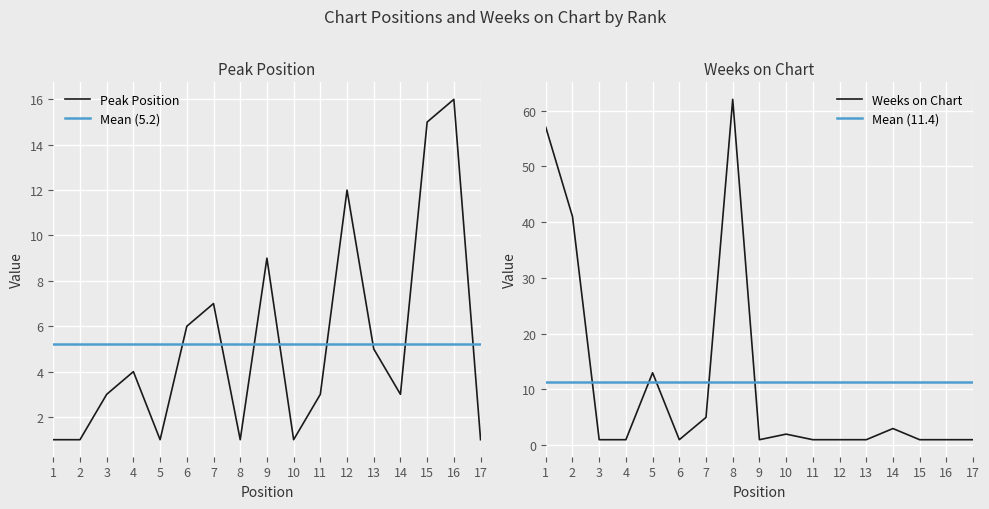

True or false: Peak Position and Weeks on Chart cross at least once.

True